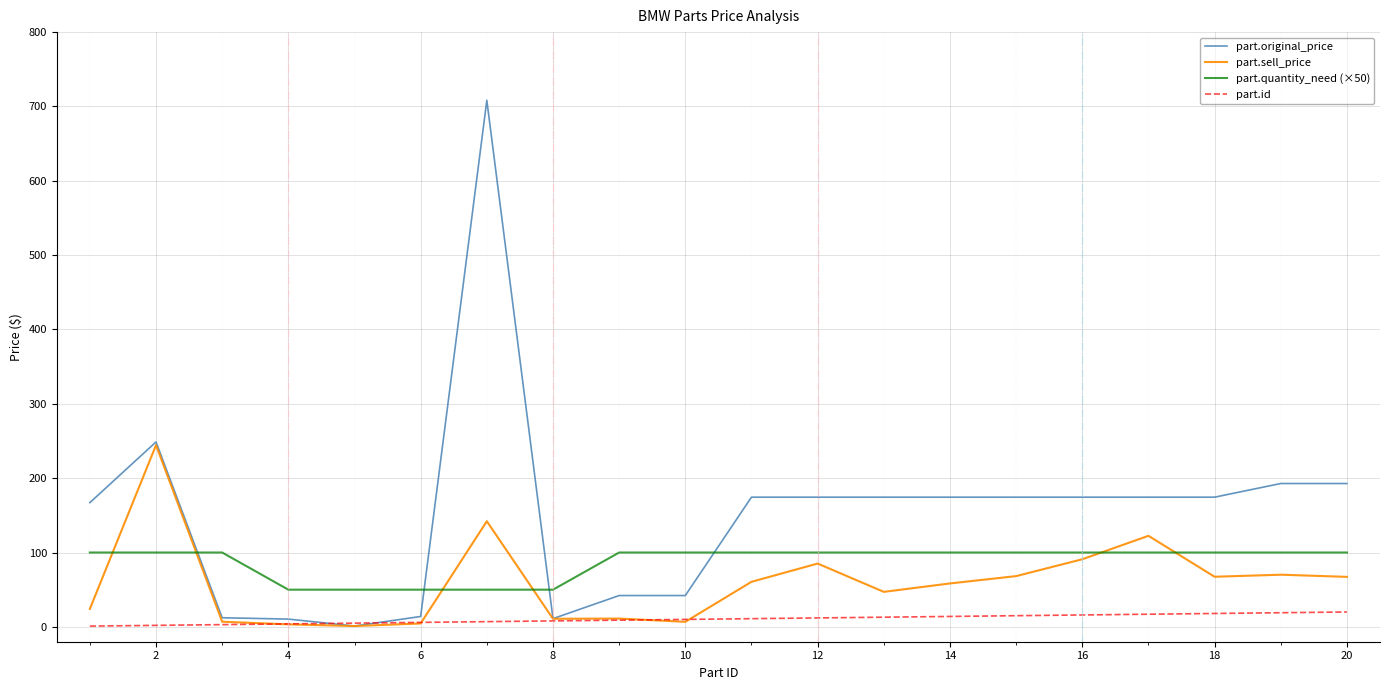

Rank the series by their average value, from highest to lowest.

part.original_price, part.quantity_need (×50), part.sell_price, part.id